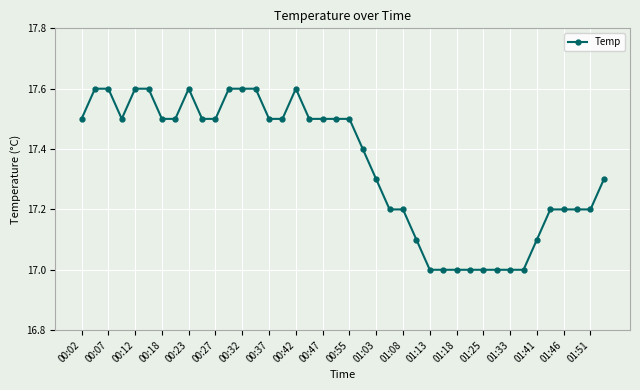

Count the number of categories in the chart.

40